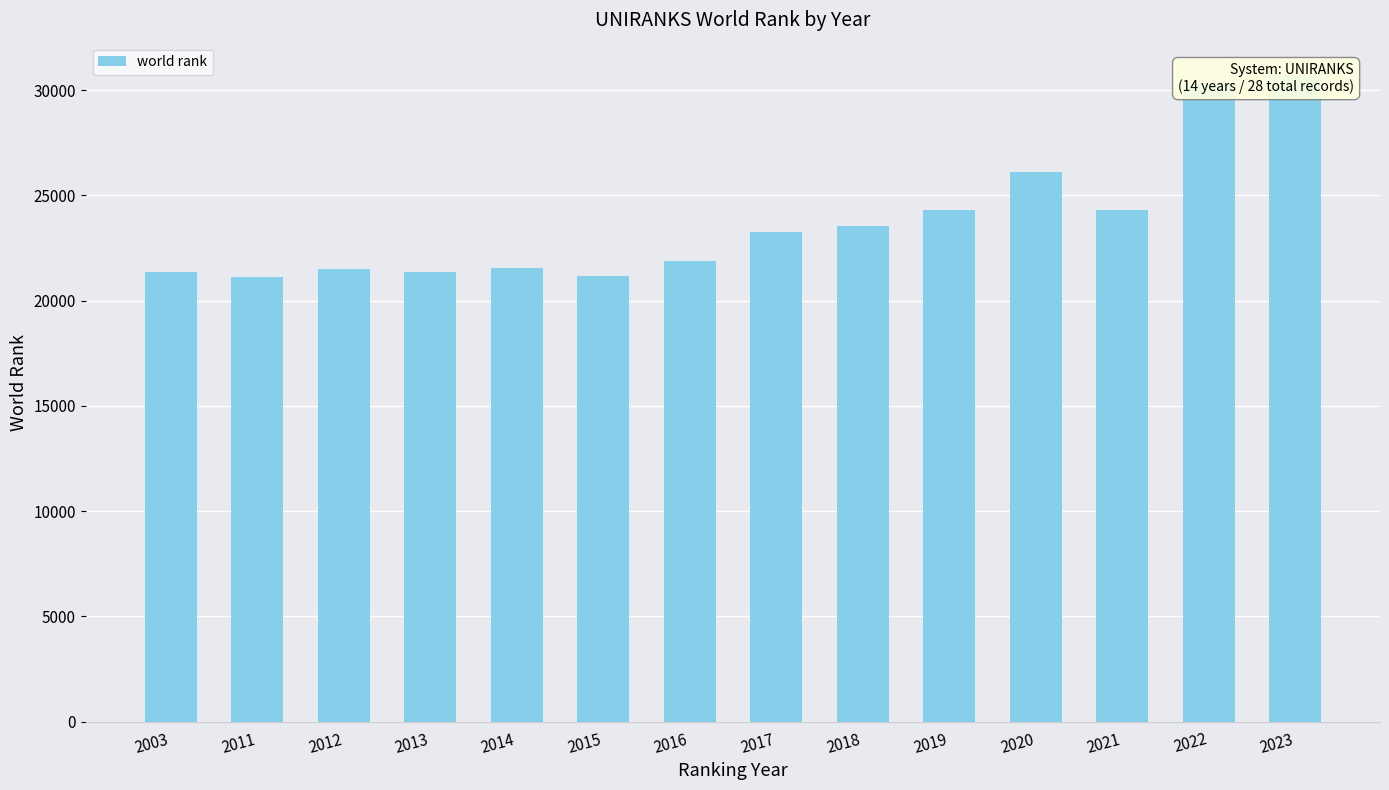

What is the greatest value displayed?

30718